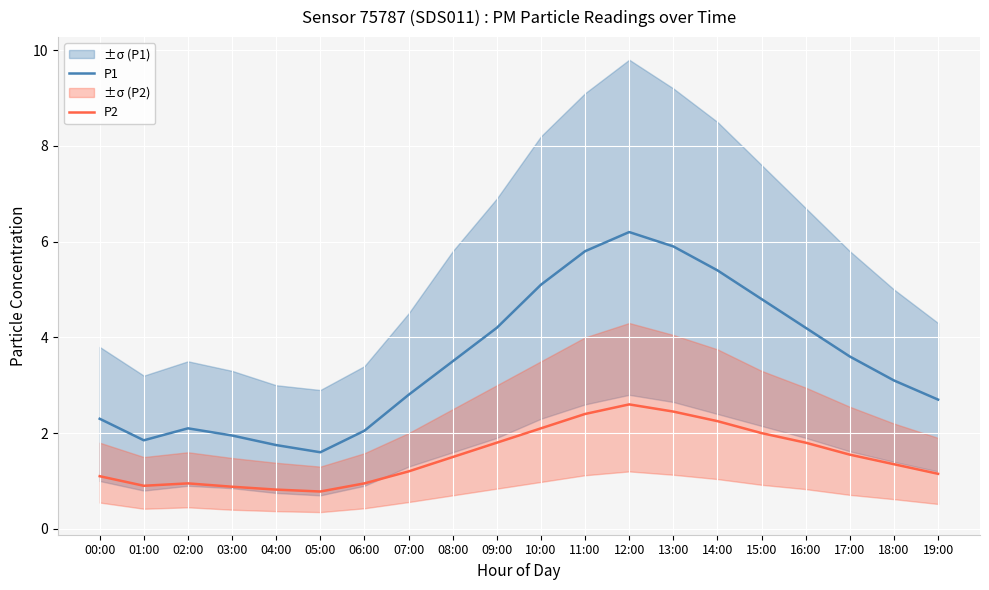

What is the sum of all P1 values?

70.9